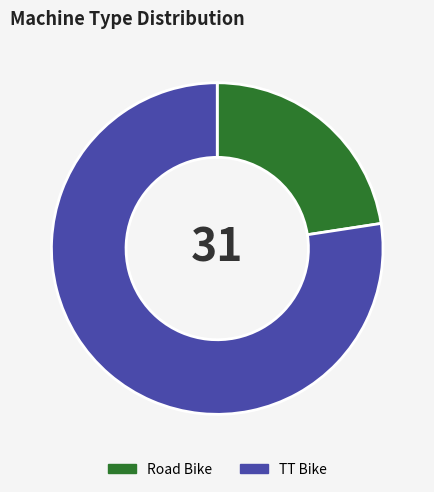

Which slice is the smallest?

Road Bike